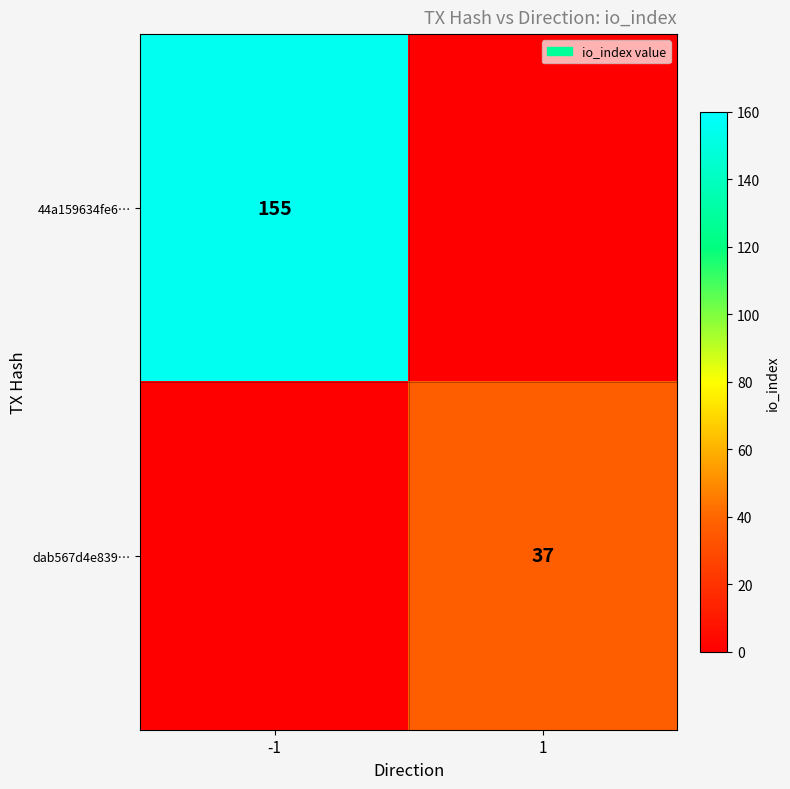

At which category does the chart reach its minimum across all series?

1